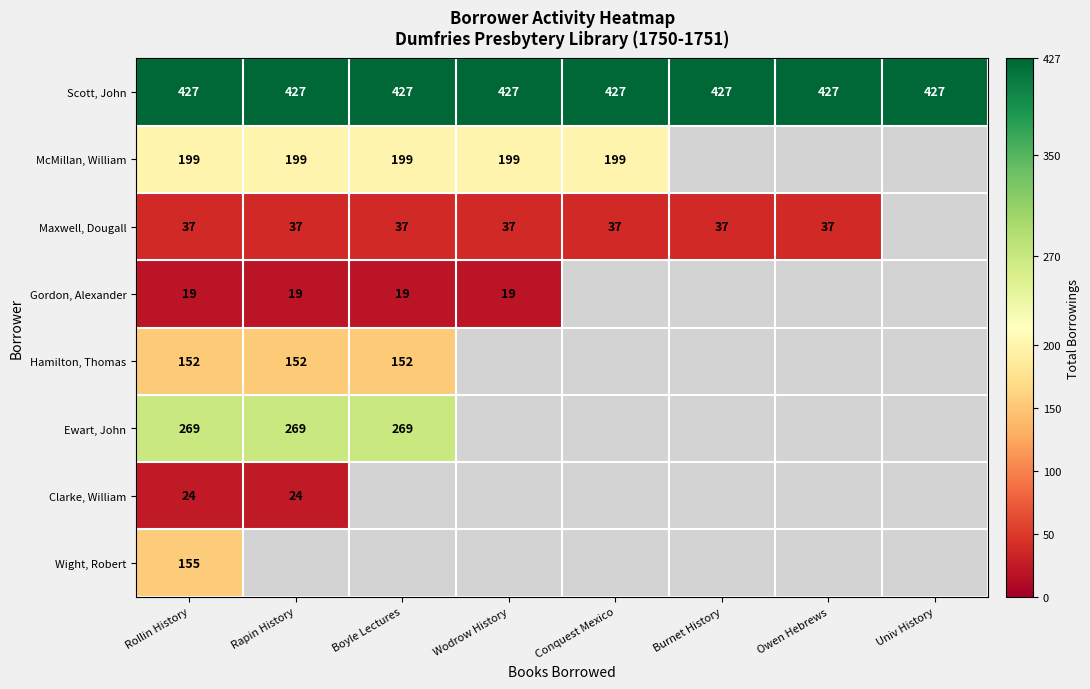

The value of Hamilton, Thomas at Rapin History is 225. True or false?

False